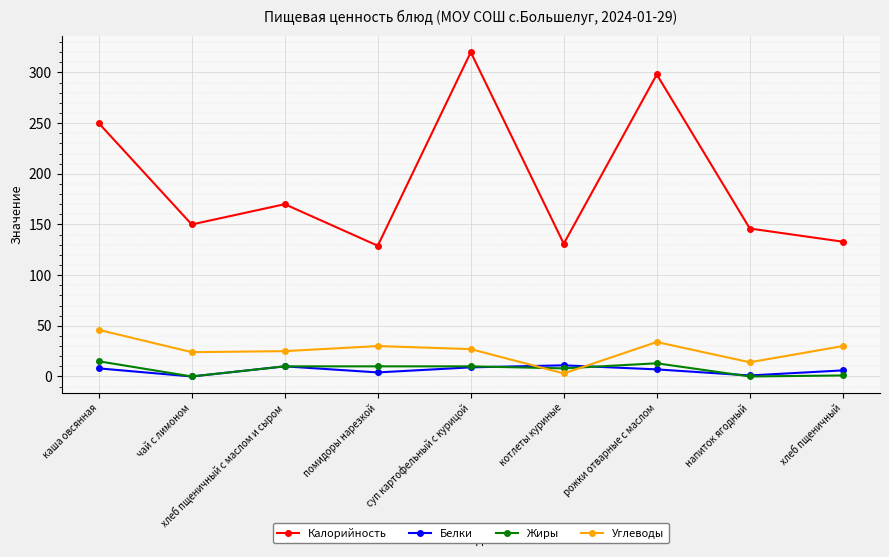

How many series are shown in this chart?

4